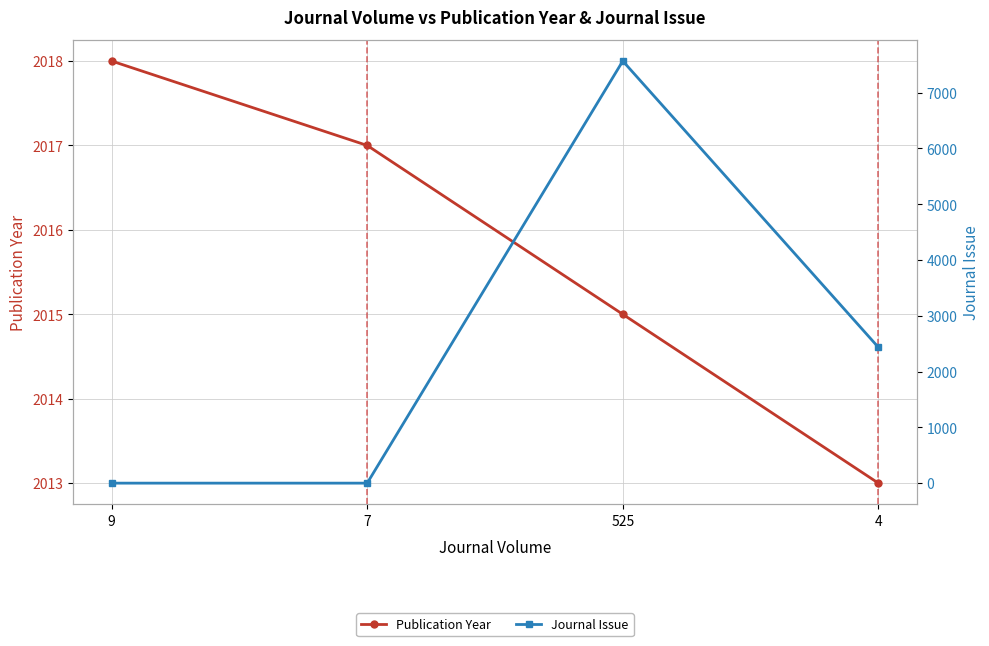

Reading right to left, what are all the values shown in this chart?

Publication Year: 4=2013	525=2015	7=2017	9=2018
Journal Issue: 4=2436	525=7568	7=1	9=1